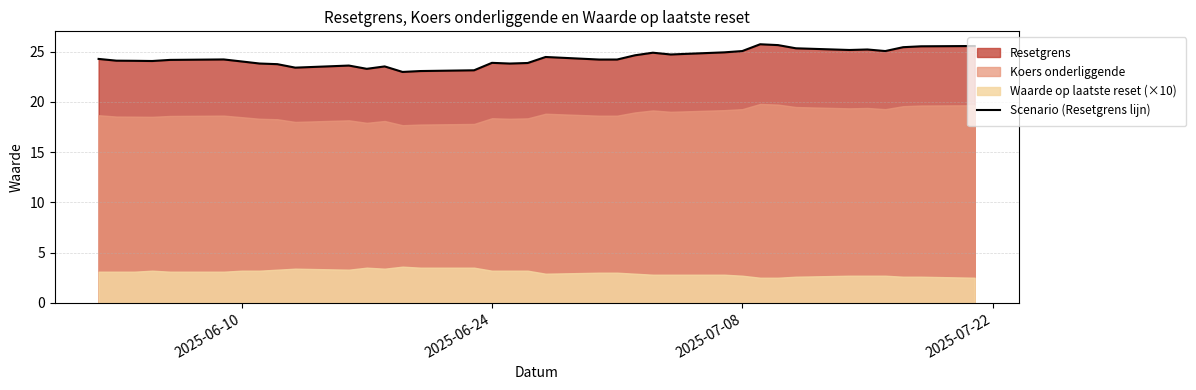

How many points are higher than both their immediate neighbors (excluding endpoints)?

8